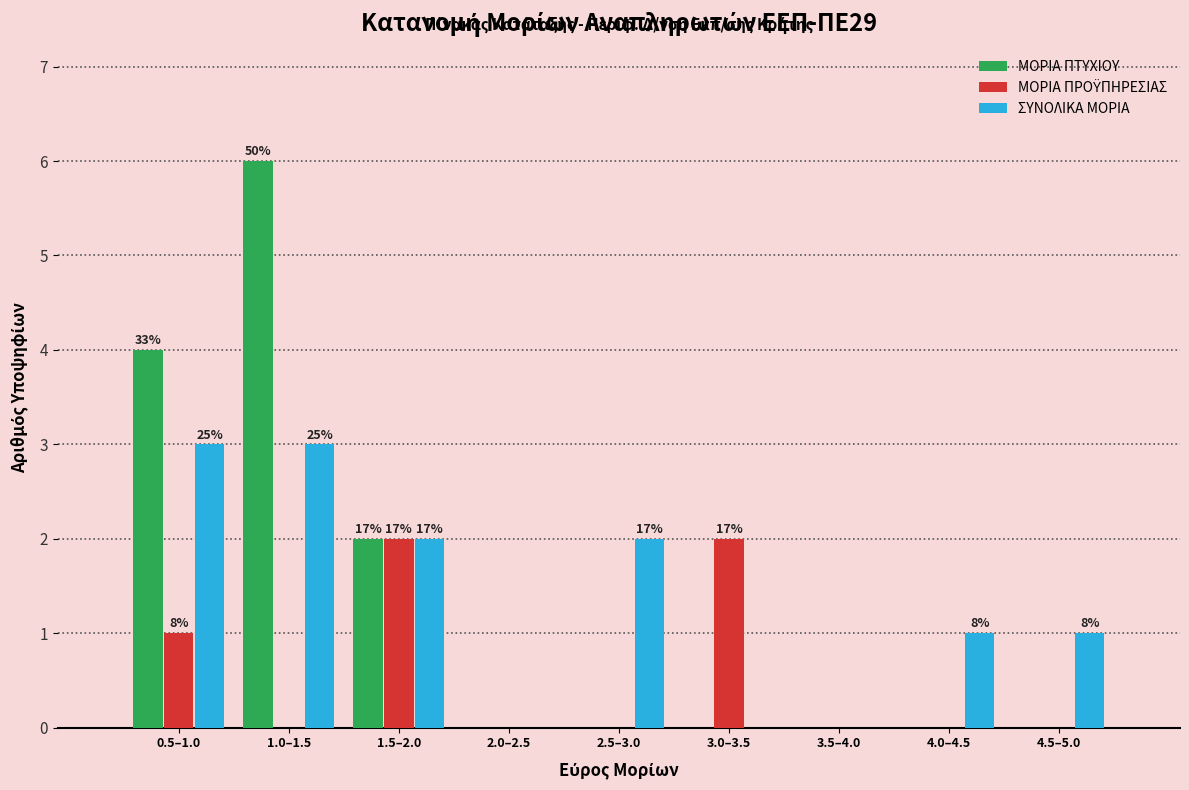

What is the sum of all ΜΟΡΙΑ ΠΤΥΧΙΟΥ values?

12